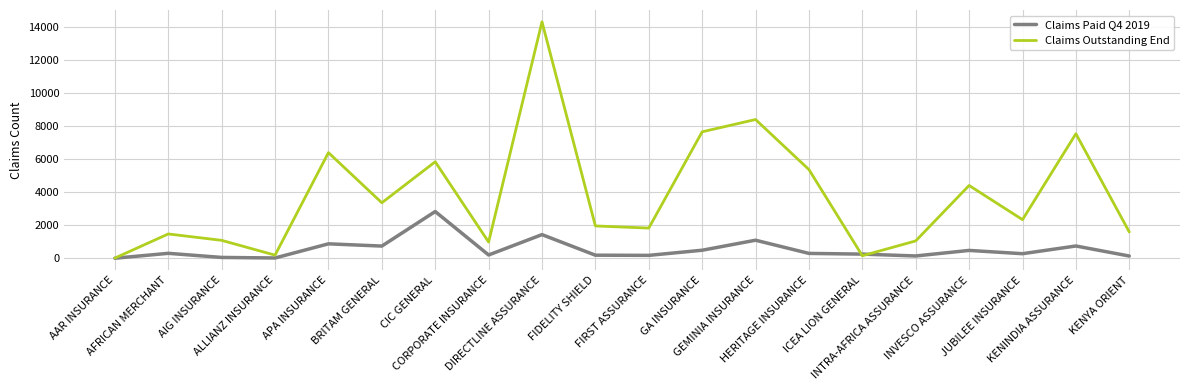

The value of Claims Paid Q4 2019 at GEMINIA INSURANCE is 1091. True or false?

True